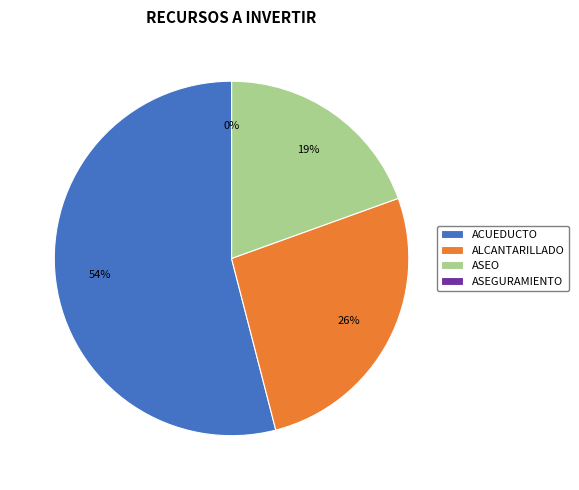

To the nearest percent, what percentage of the pie is ASEO?

19%